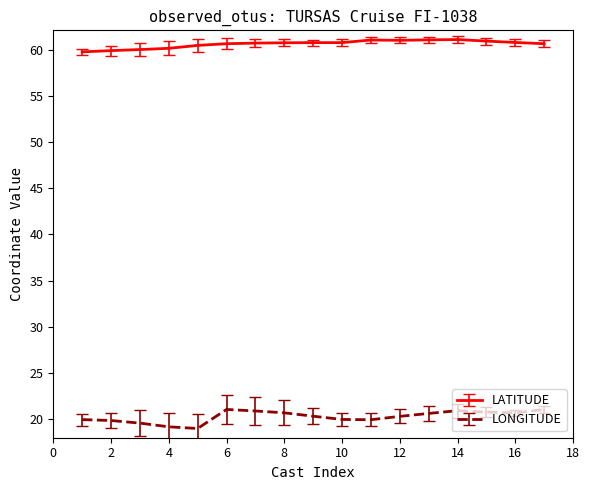

What is the difference between the maximum and minimum values in the LATITUDE series?

1.3